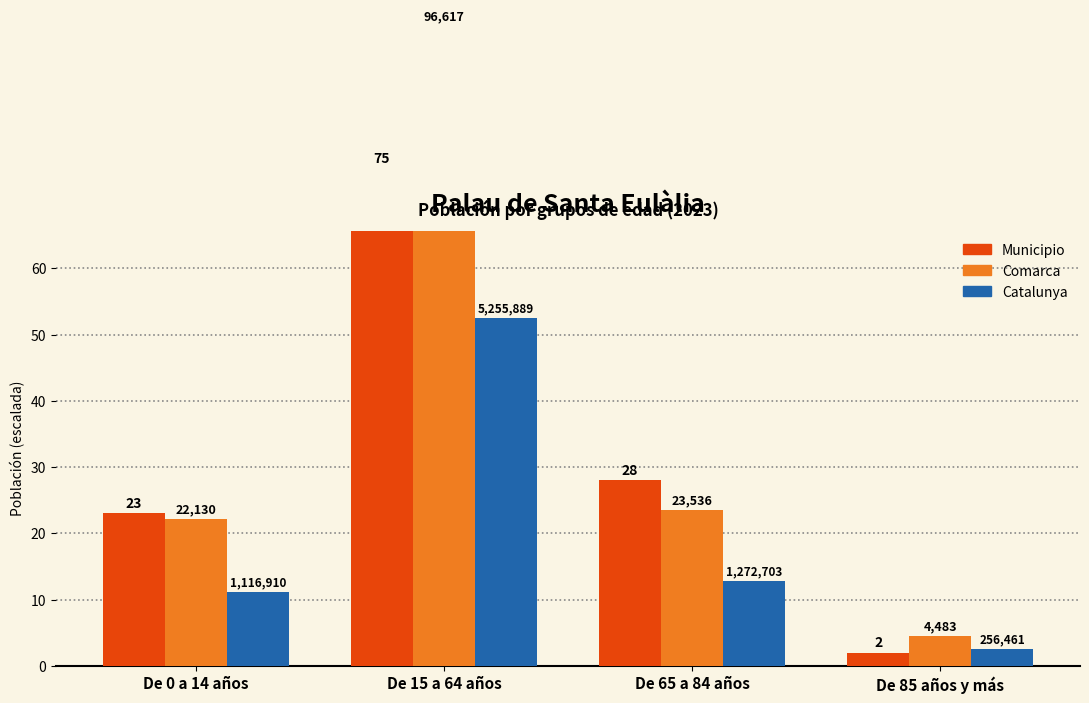

What is the spread (max minus min) of values at De 15 a 64 años?

44.1